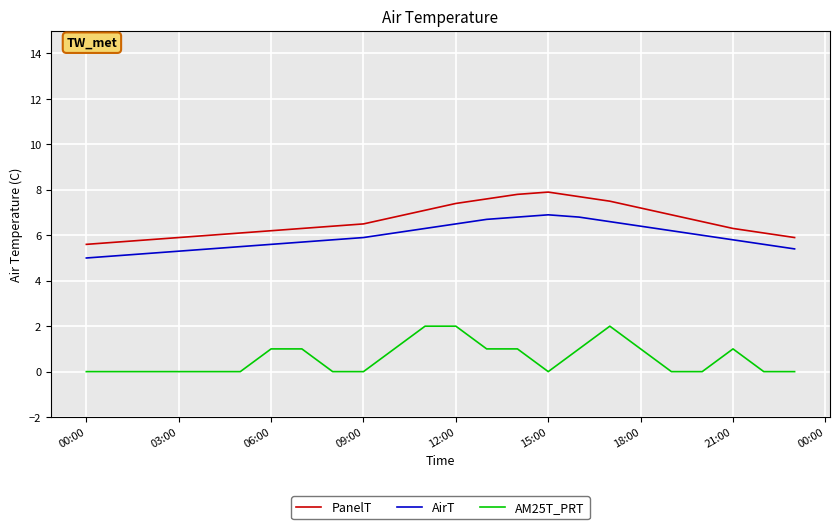

What is the difference between the maximum and minimum values in the PanelT series?

2.3